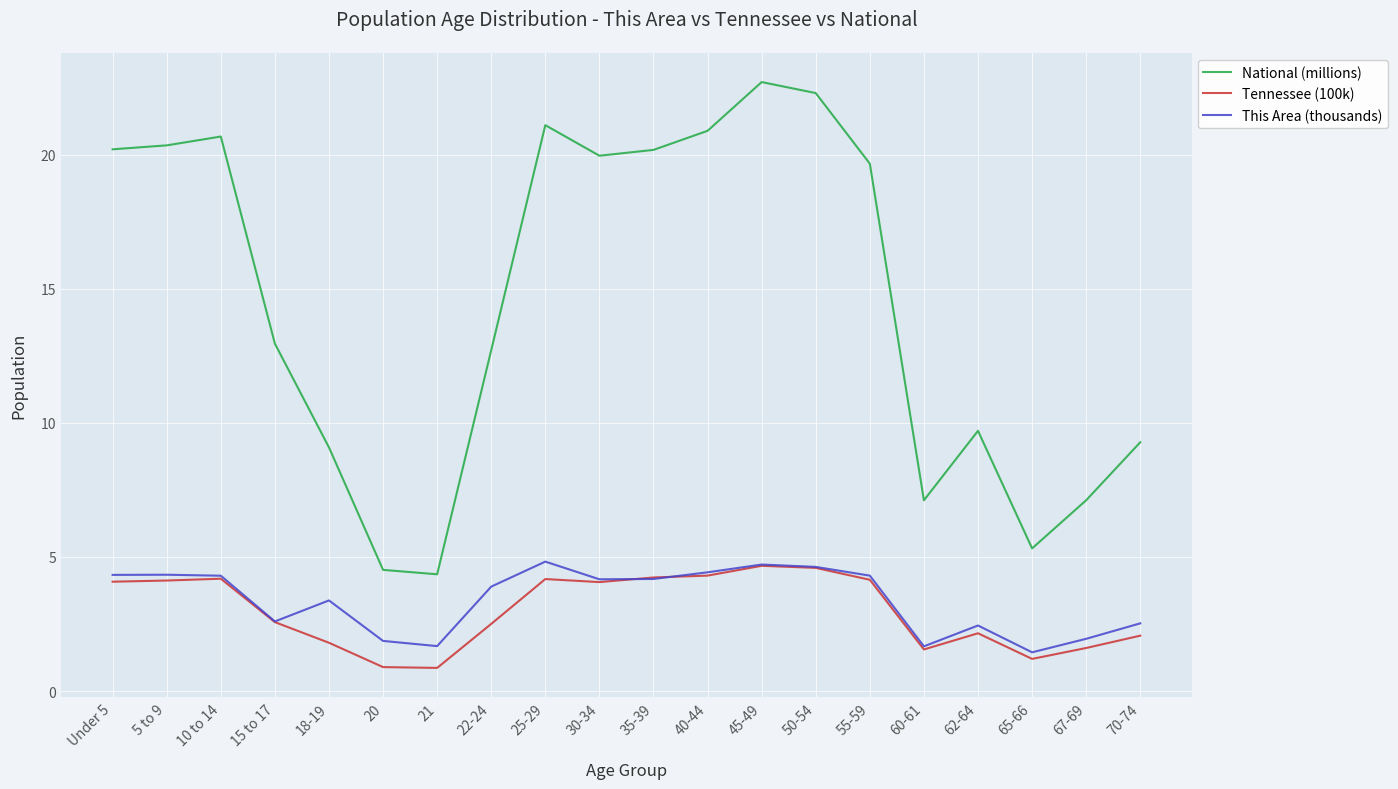

The value of National (millions) at 22-24 is 3.5. True or false?

False